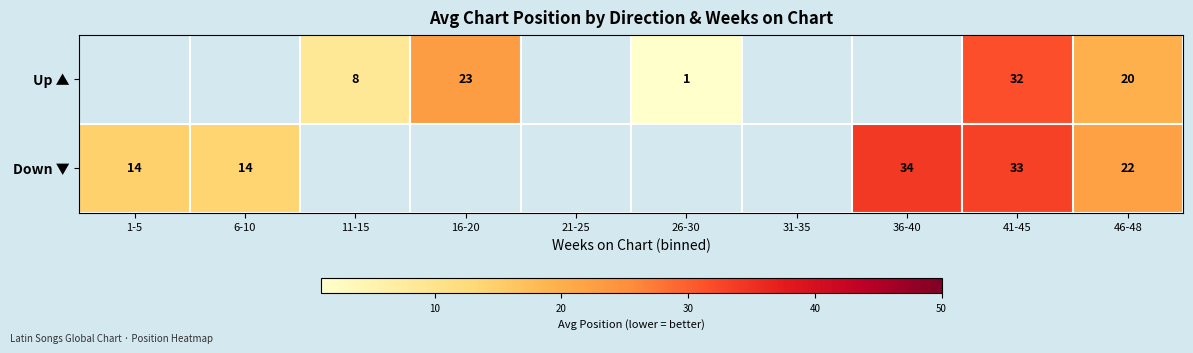

What is the maximum value shown in the chart?

34.0